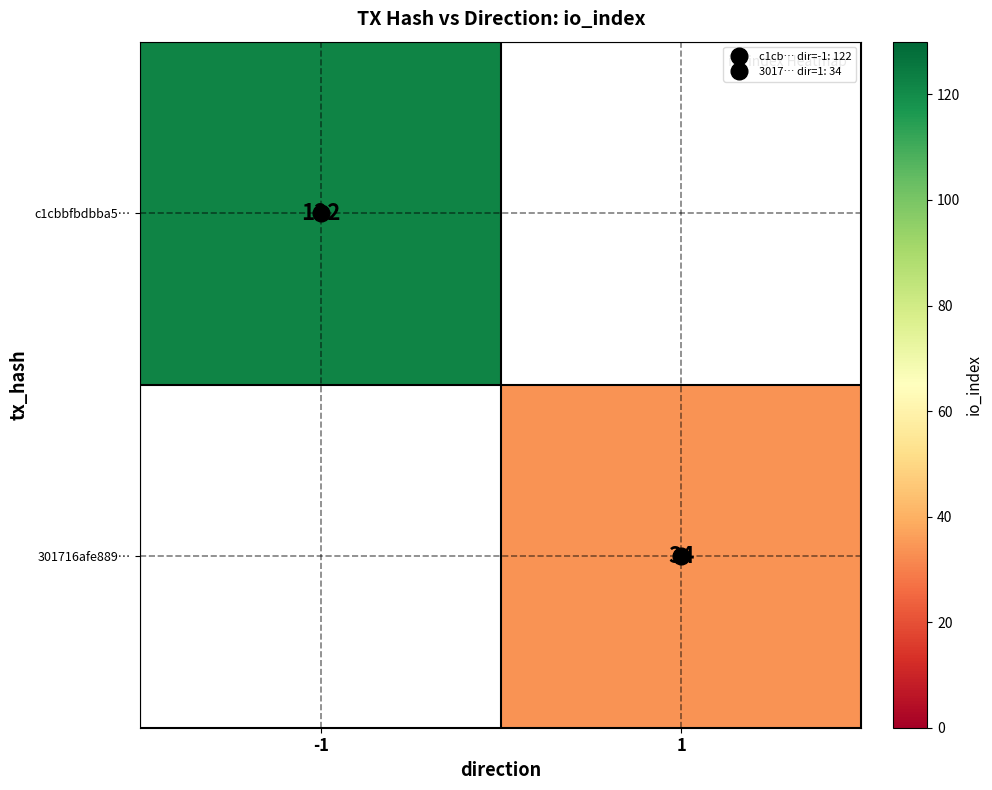

The value of c1cbbfbdbba5… at -1 is 122.0. True or false?

True